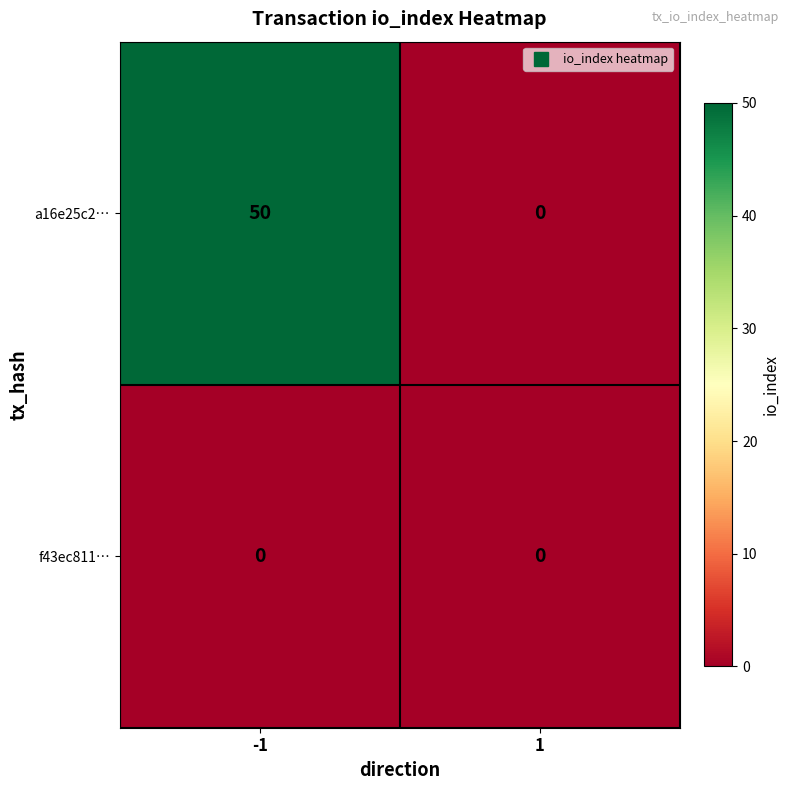

Count the number of categories in the chart.

2